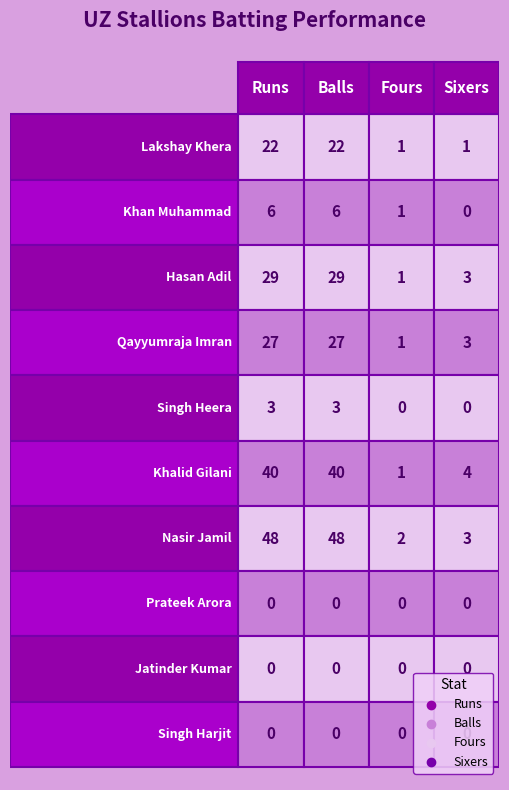

What is the sum of the Khalid Gilani values at 0 and 2?

41